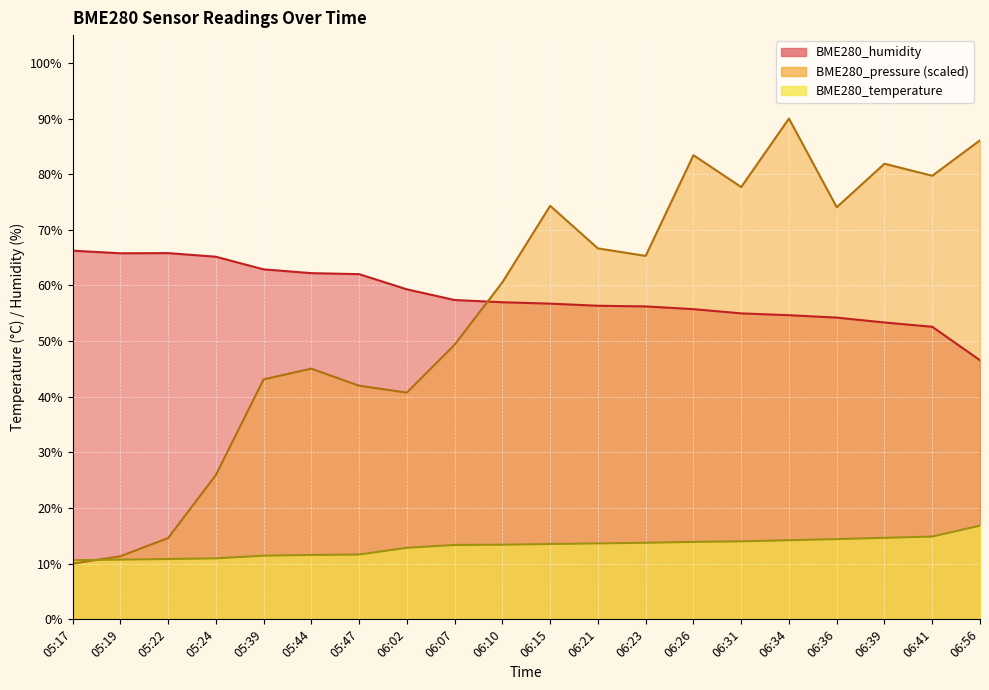

What is the label of the 18th point from the right?

05:22